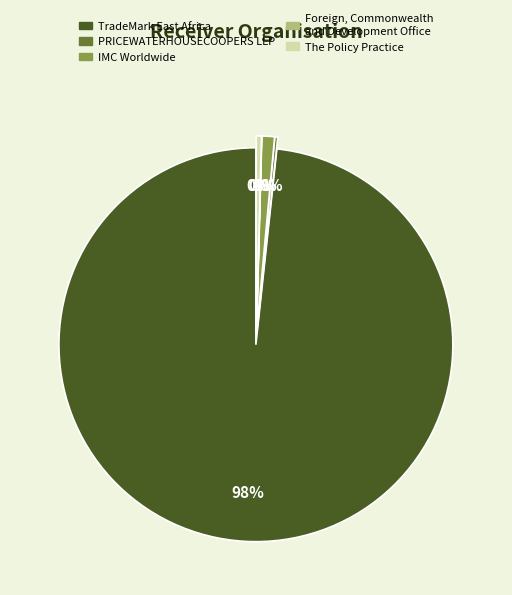

What is the ratio of the value at TradeMark East Africa to the value at PRICEWATERHOUSECOOPERS LLP?

416.4